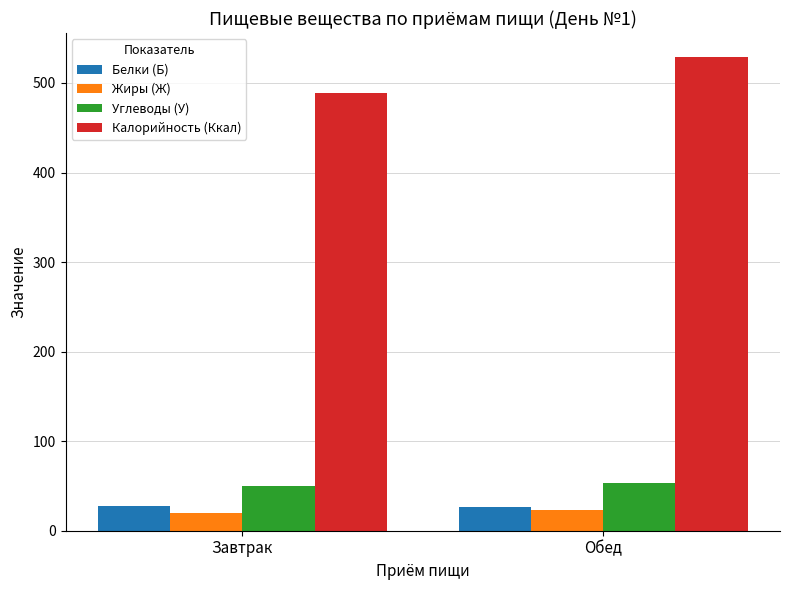

What position from the right is Завтрак?

2